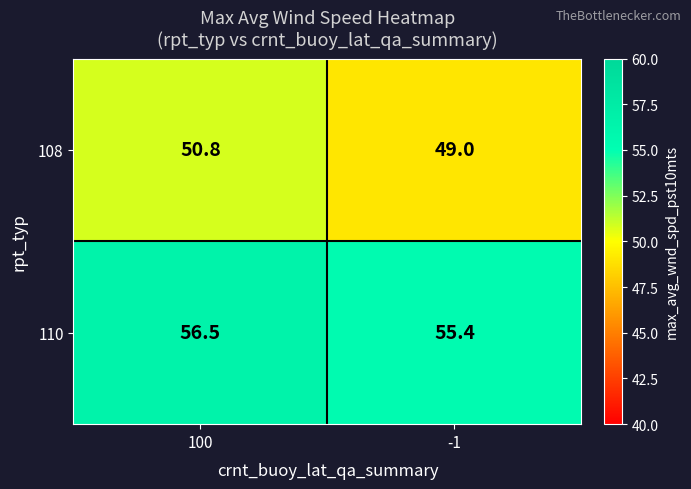

Where does the 108 series first go above 50?

100